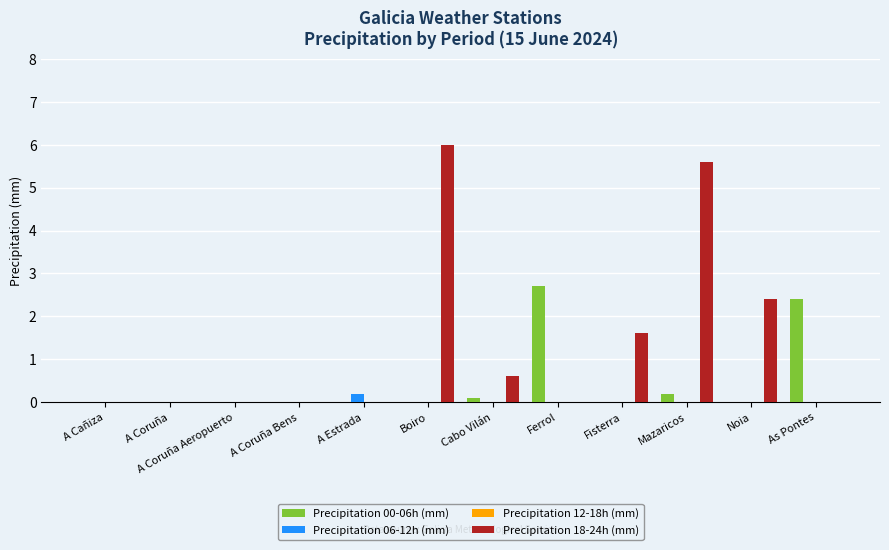

Which series has the largest total across all categories?

Precipitation 18-24h (mm)